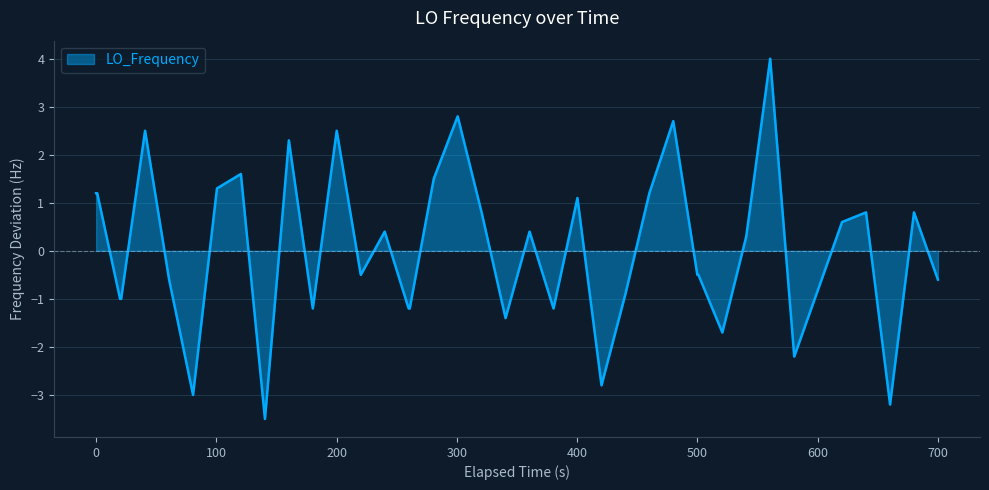

Does the chart have visible grid lines?

Yes